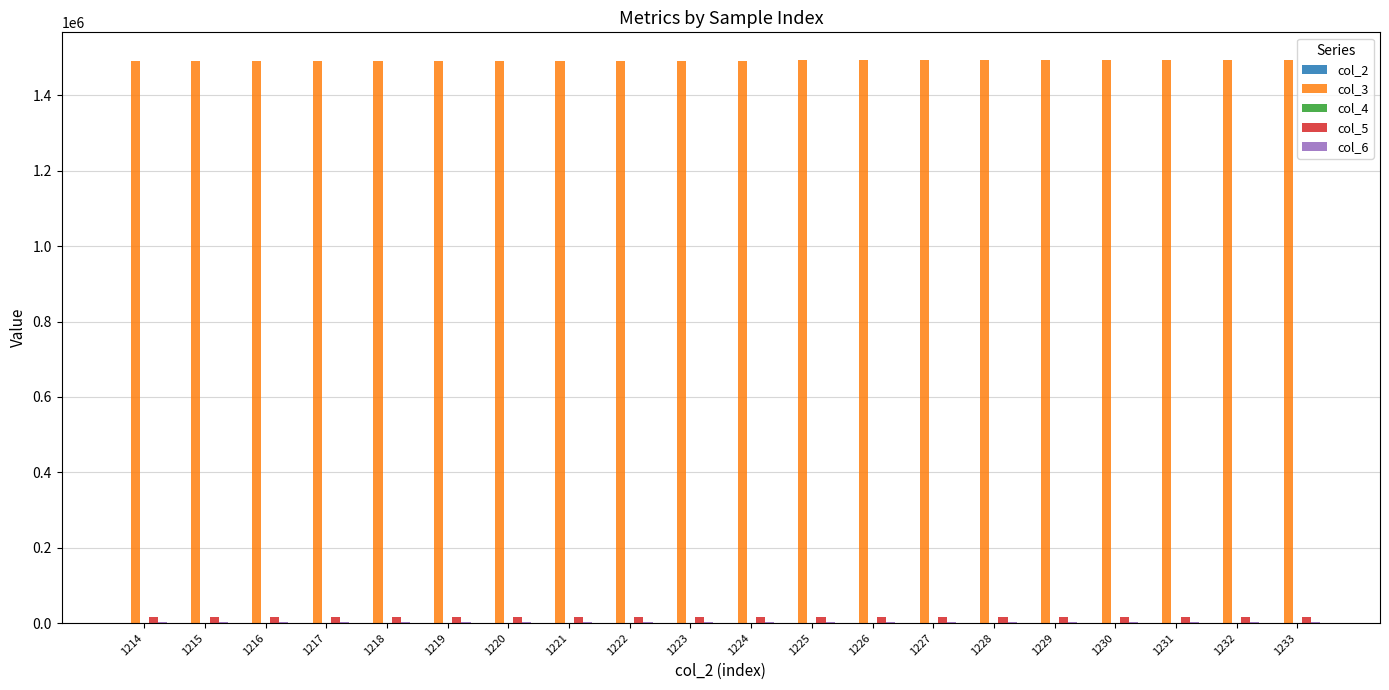

What is the maximum value shown in the chart?

1492921